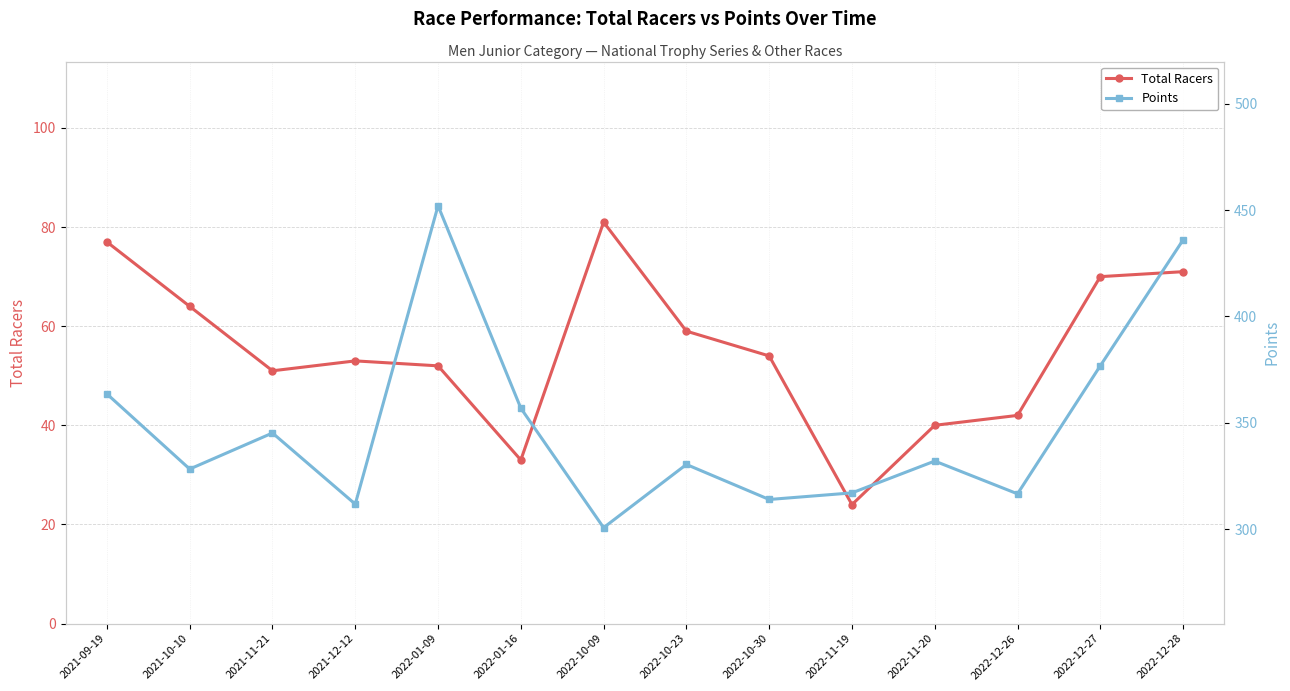

In Points, how many points are higher than both neighbors (excluding endpoints)?

4